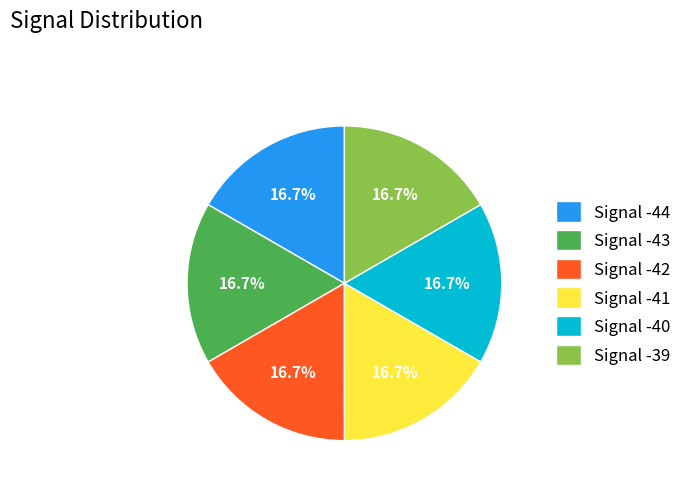

Do Signal -44 and Signal -40 together represent more than half of the pie?

No